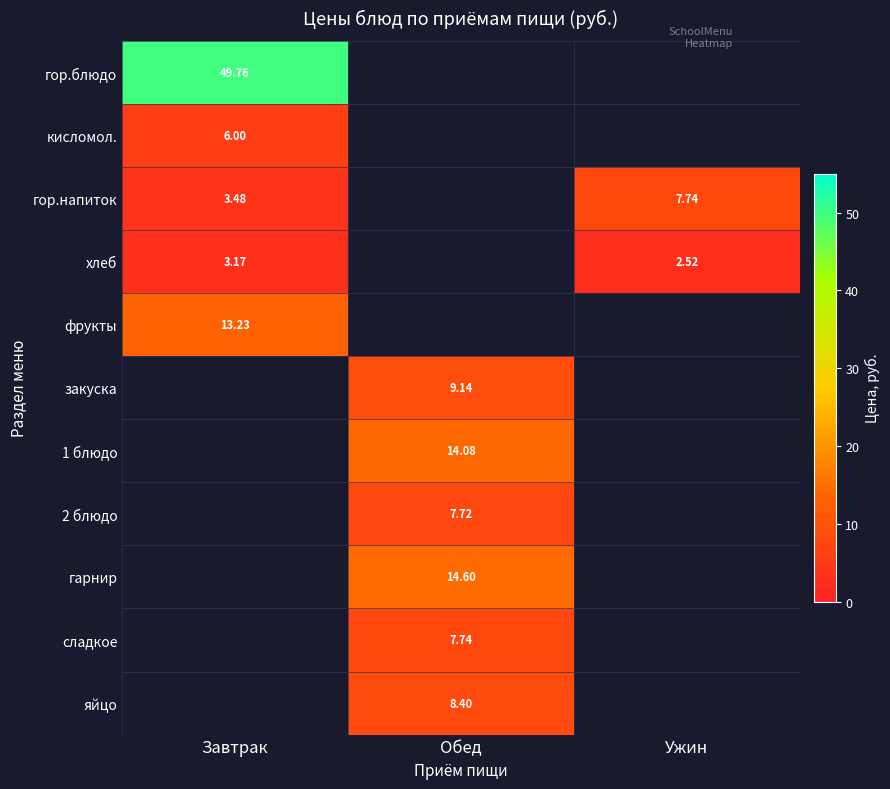

What is the smallest value displayed?

2.5